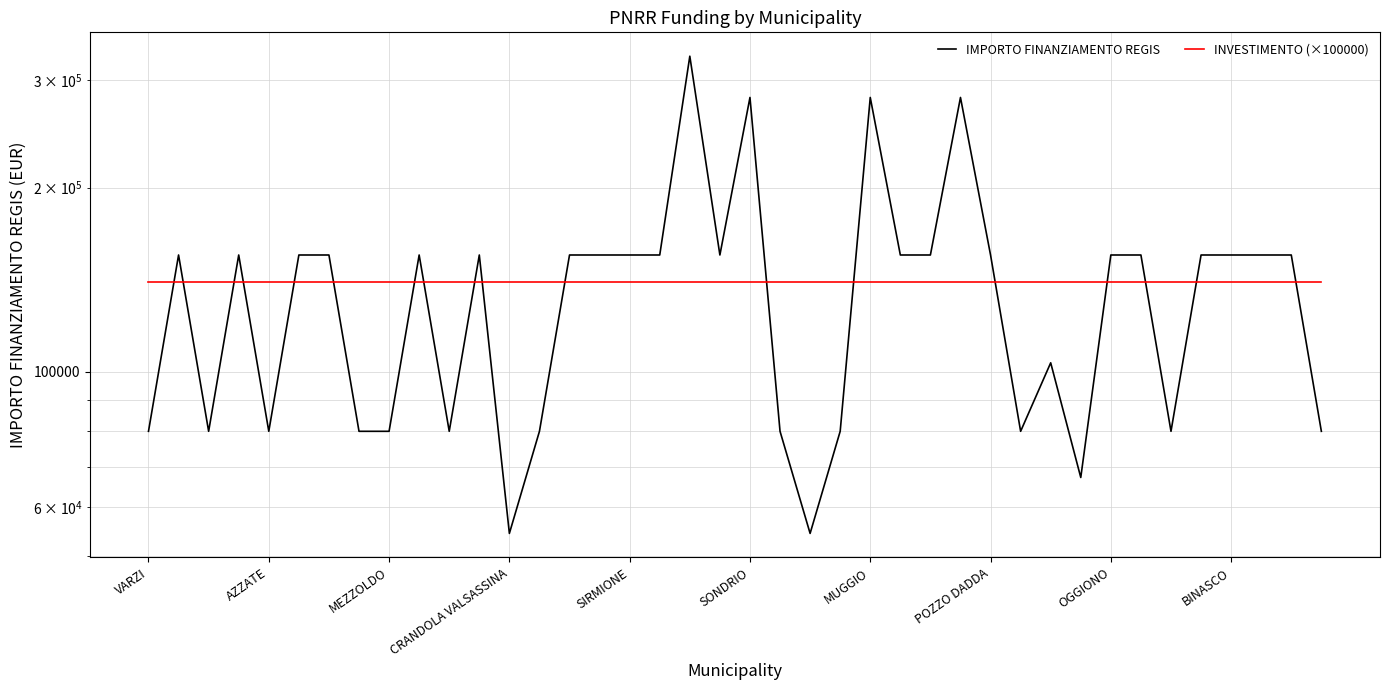

Is this an area chart (filled region under the line)?

No